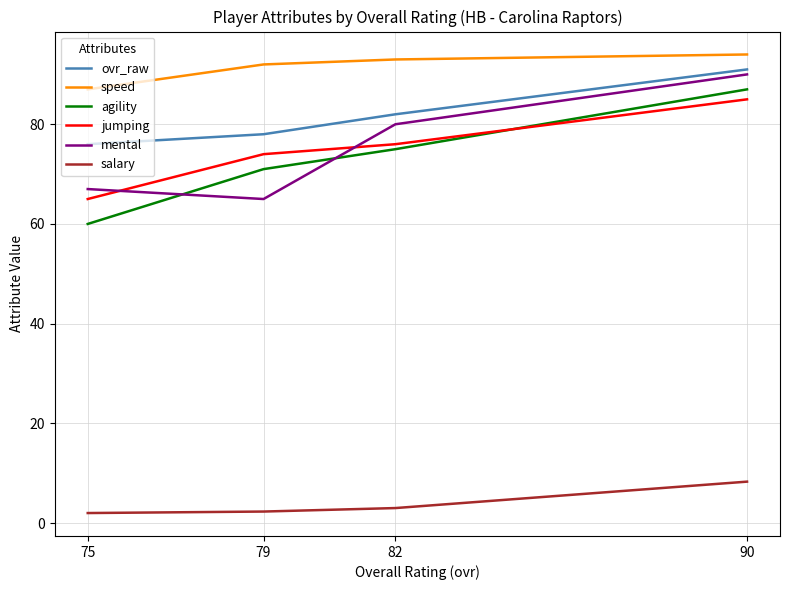

The value of jumping at 90 is 85.0. True or false?

True